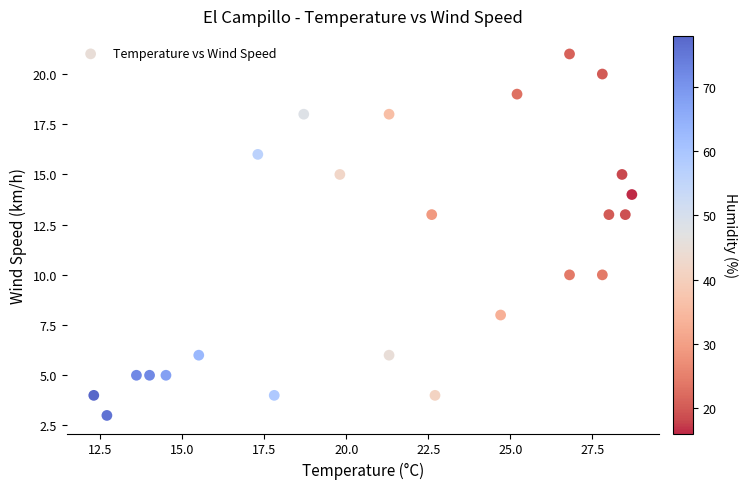

What is the range of Y values (max minus min)?

18